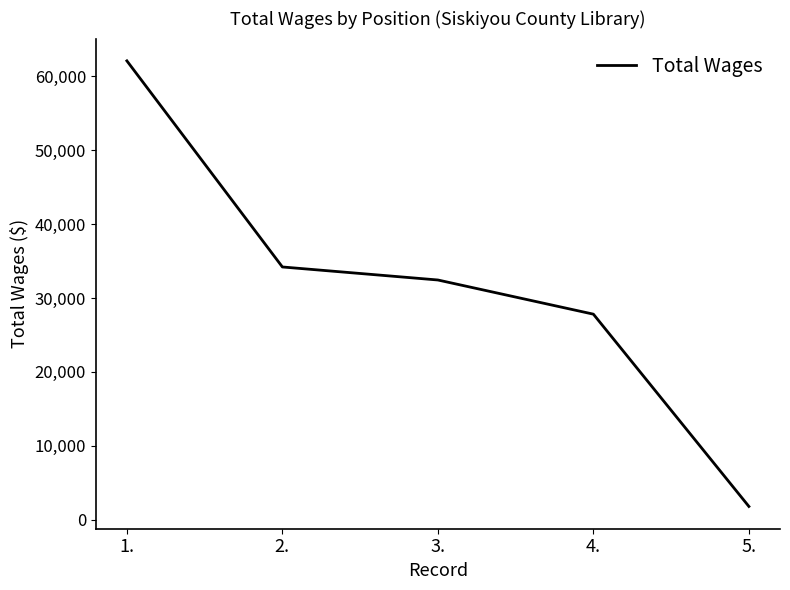

What is the maximum value shown in the chart?

62096